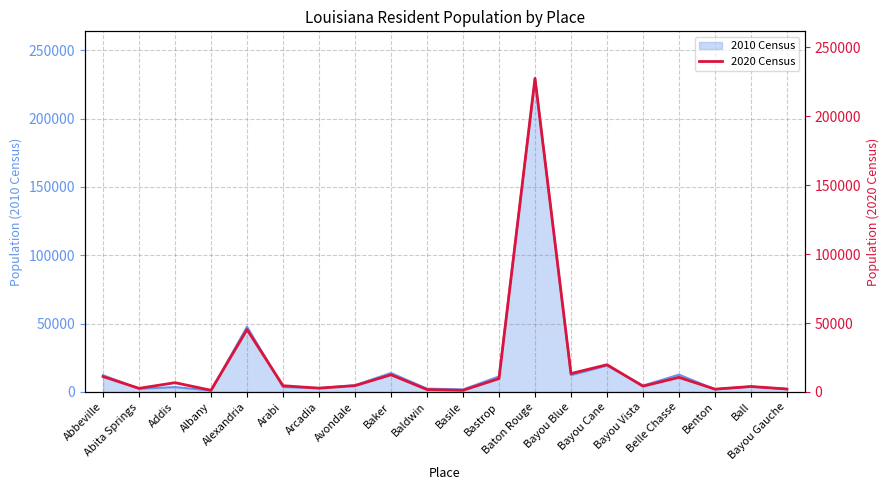

What is the label of the 18th point from the right?

Addis